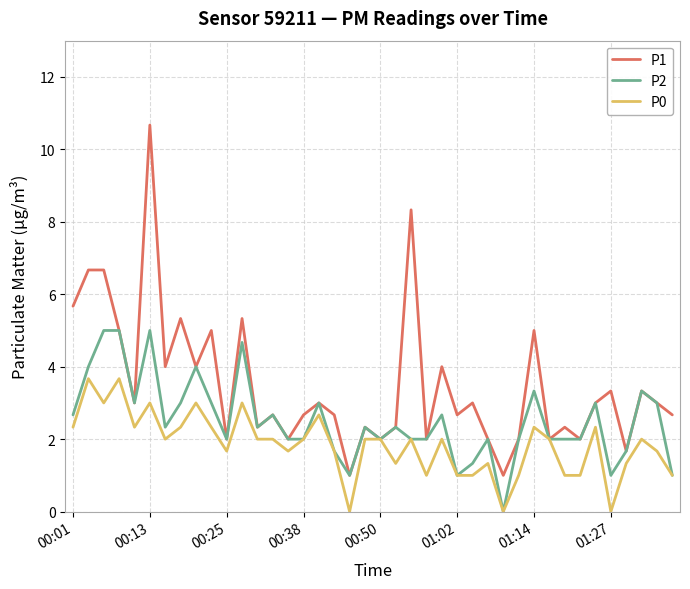

Does the chart display data point markers on the line(s)?

No